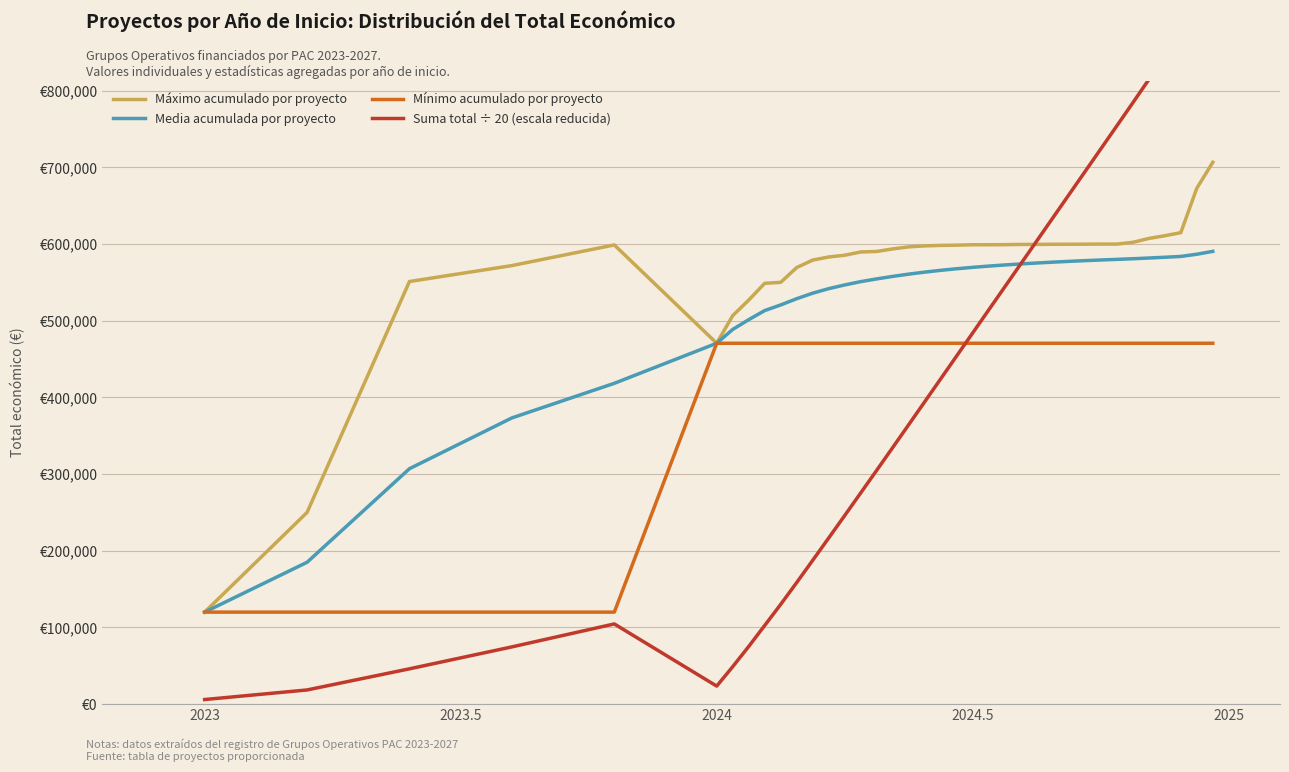

At which label does Máximo acumulado por proyecto reach its minimum?

2023